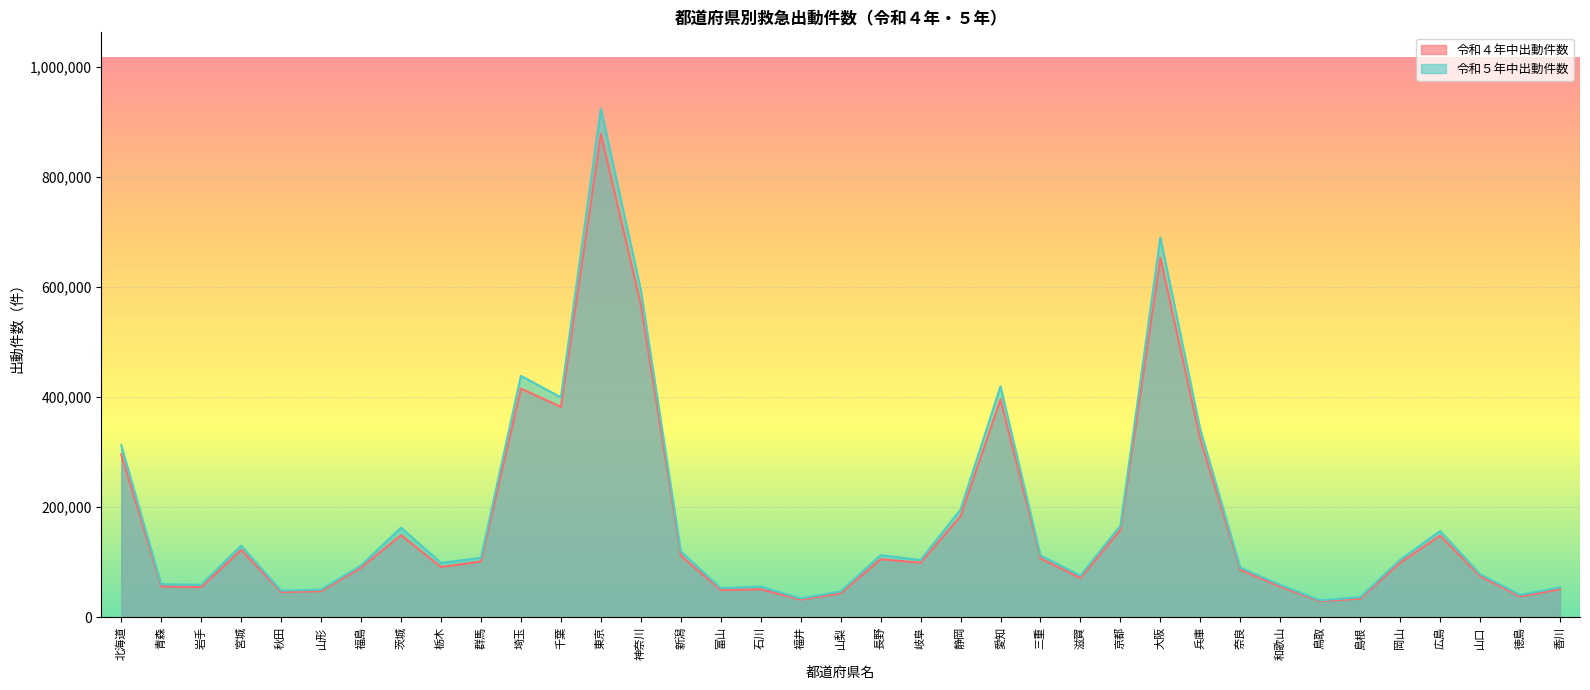

What is the difference between the highest and lowest values at 青森?

4044